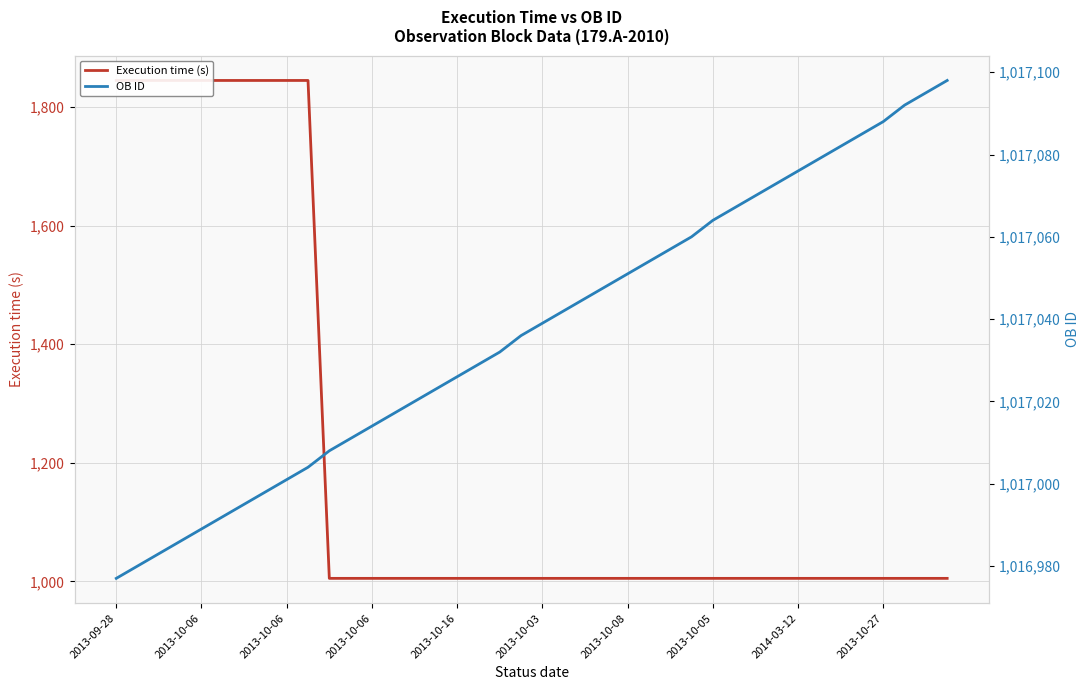

What is the average value of the Execution time (s) series?

1215